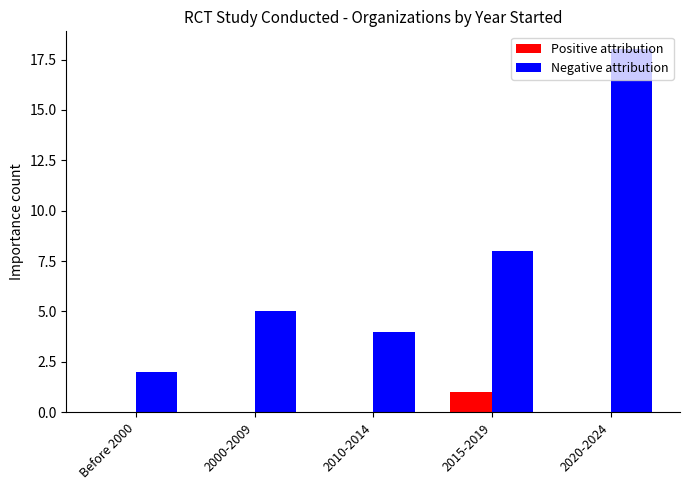

Reading left to right, list all the values displayed in this chart.

Positive attribution: 0	0	0	1	0
Negative attribution: 2	5	4	8	18